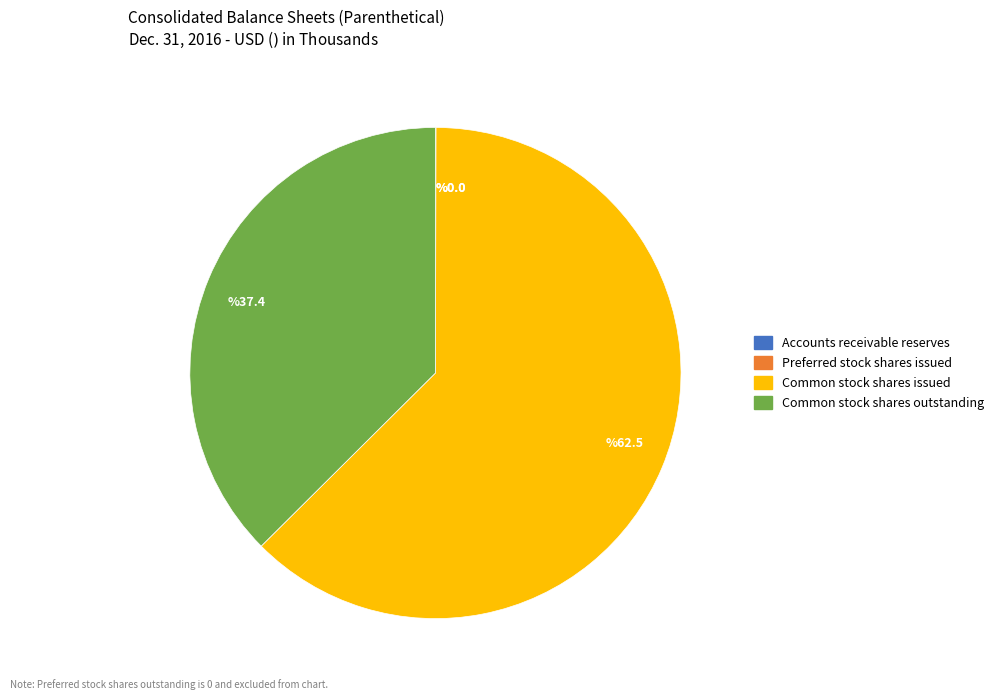

Is there any slice that represents more than half of the pie?

Yes